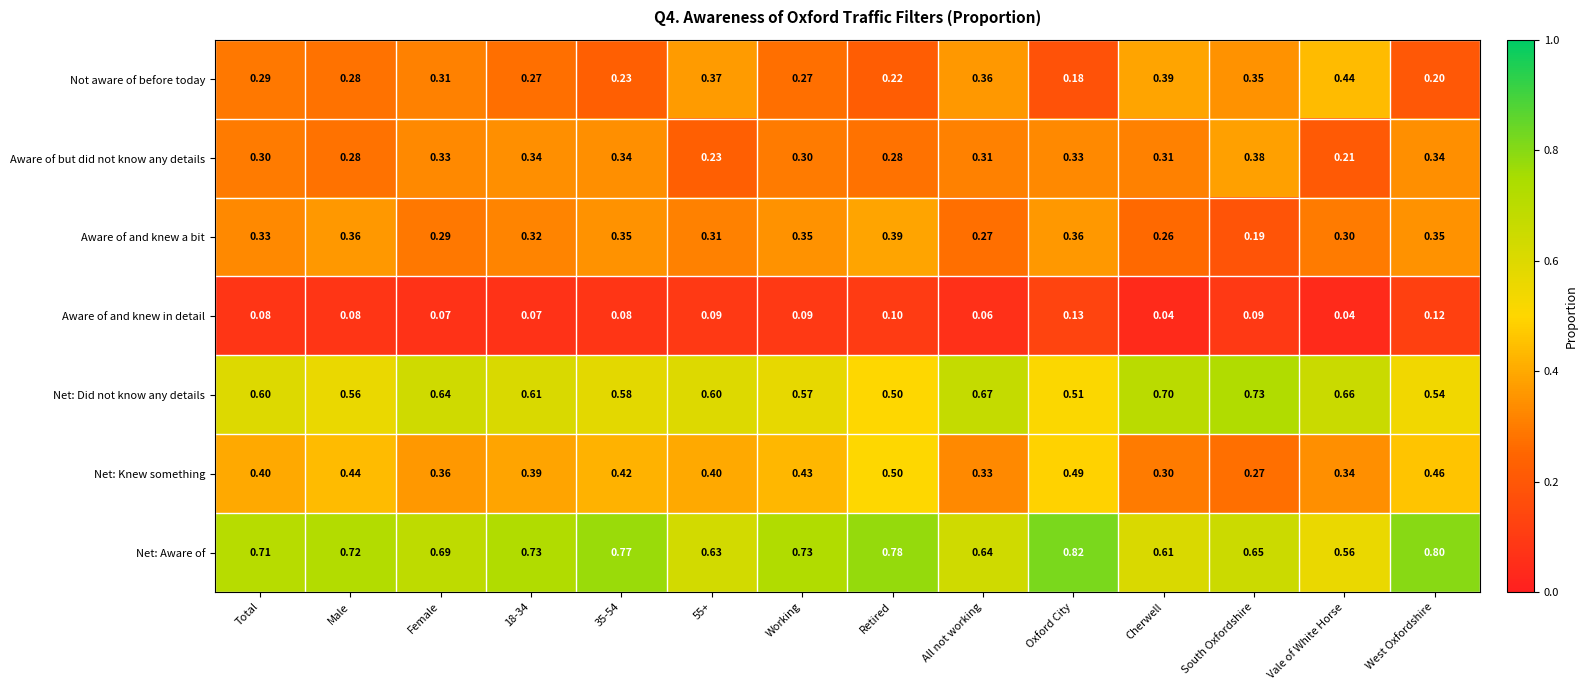

At which category is the sum across all series the highest?

Oxford City